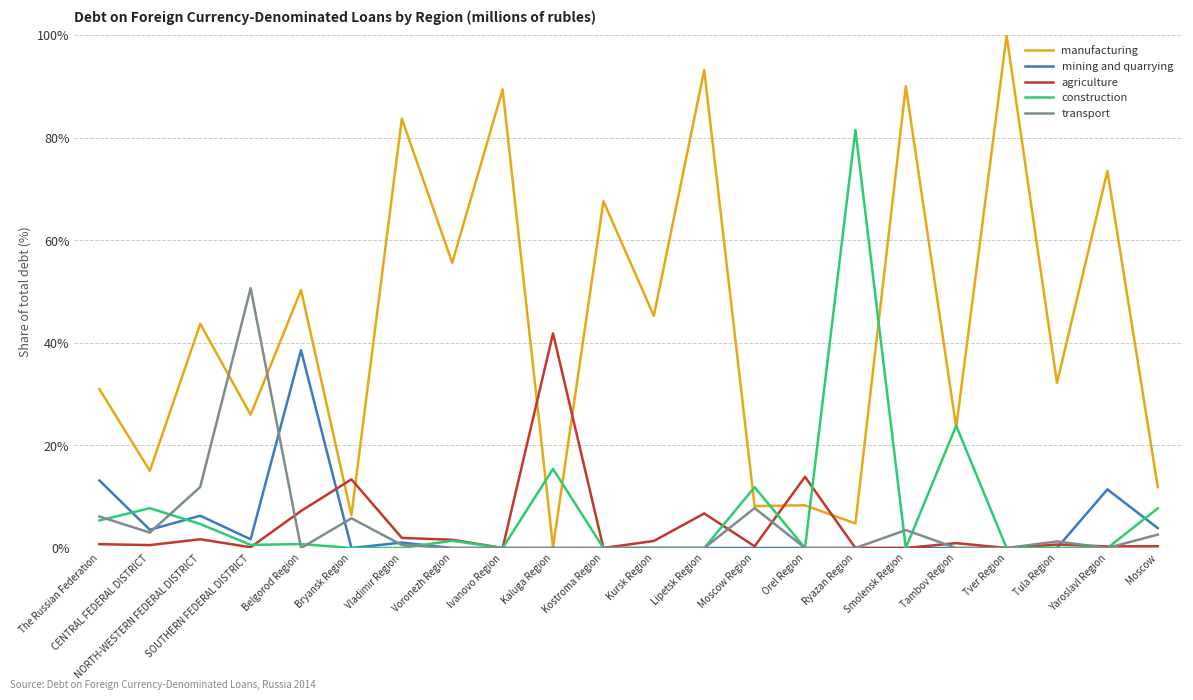

Rank the series by their maximum value, from highest to lowest.

manufacturing, construction, transport, agriculture, mining and quarrying